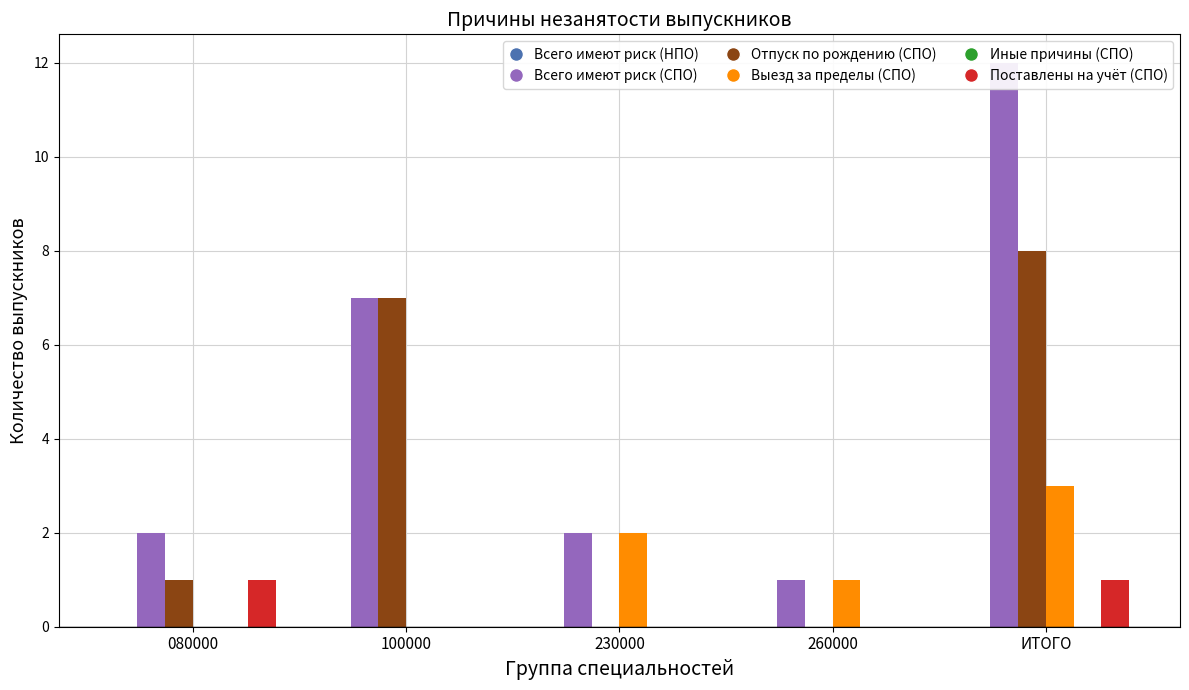

How many groups of bars are there?

5